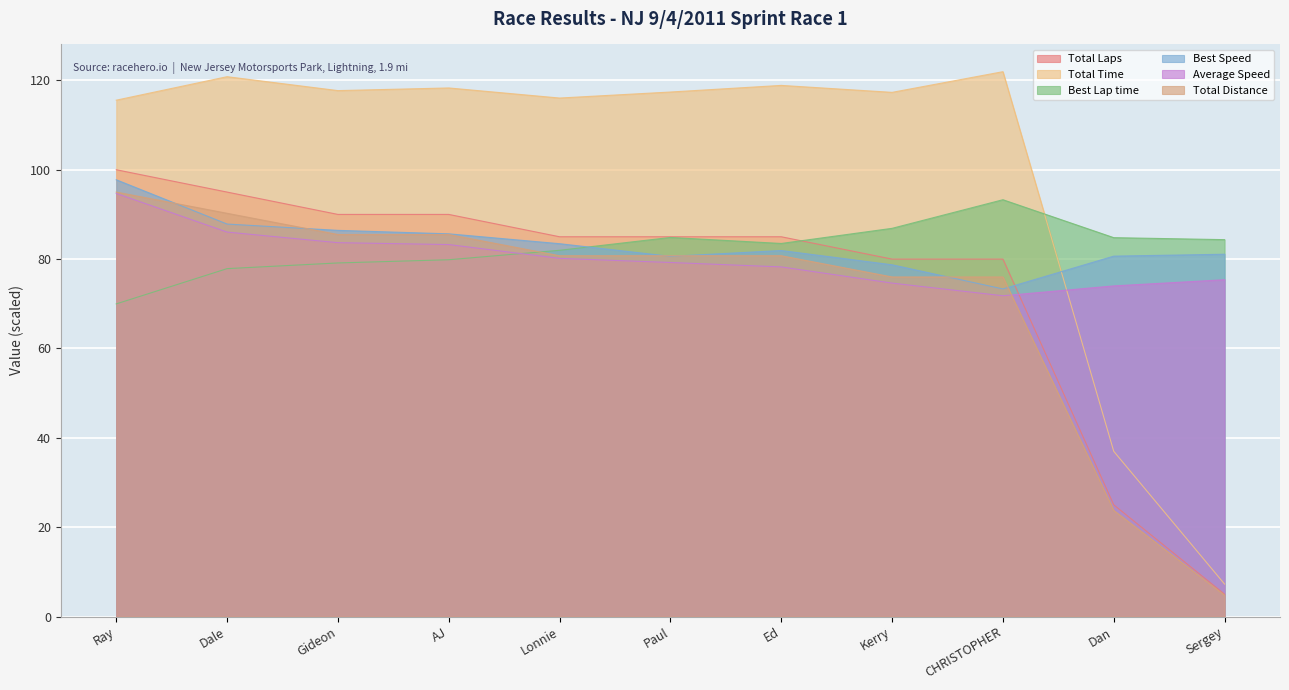

True or false: Total Laps and Best Speed intersect in this chart.

True